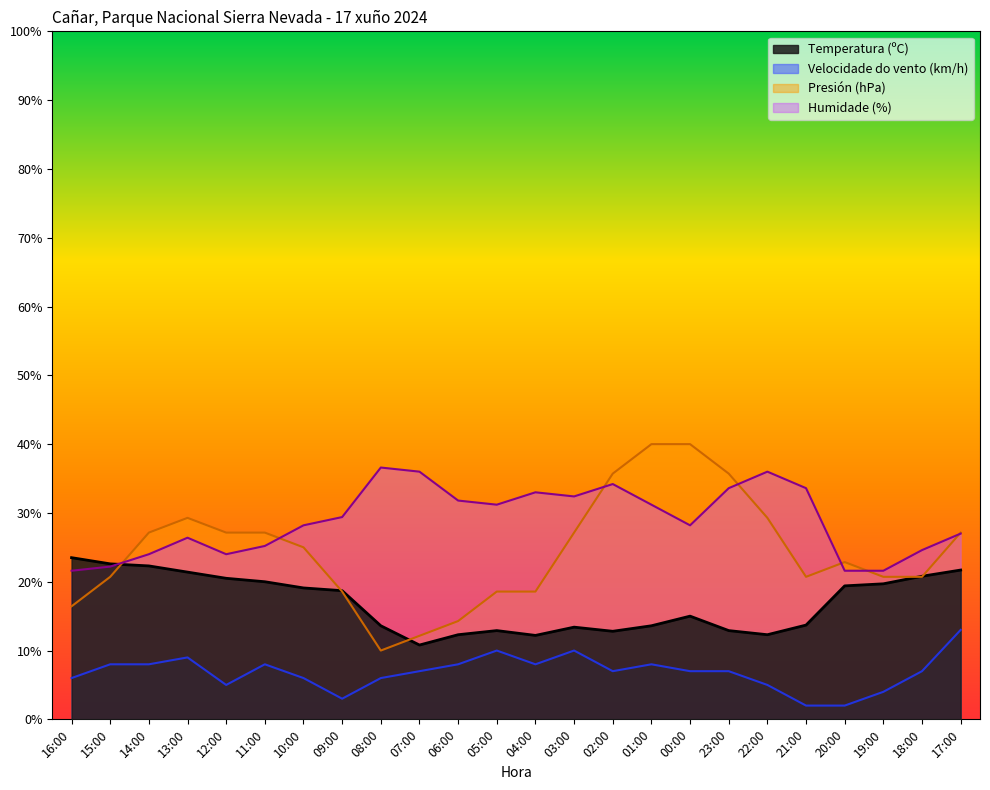

Which series changed the most between 09:00 and 19:00?

Humidade (%)